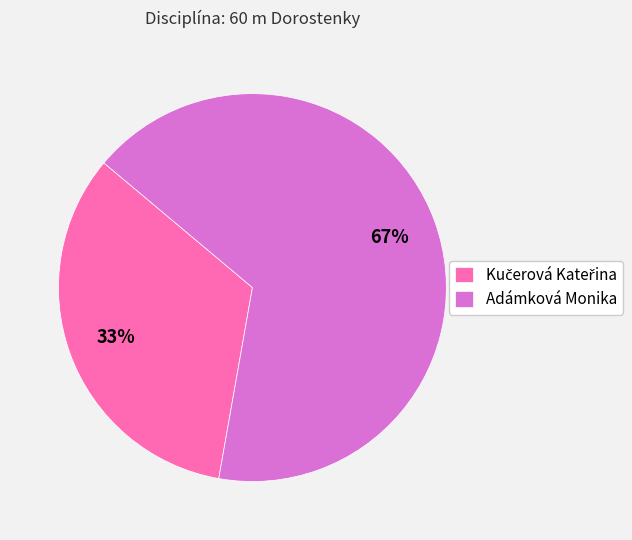

The Adámková Monika slice represents 67% of the pie. True or false?

True